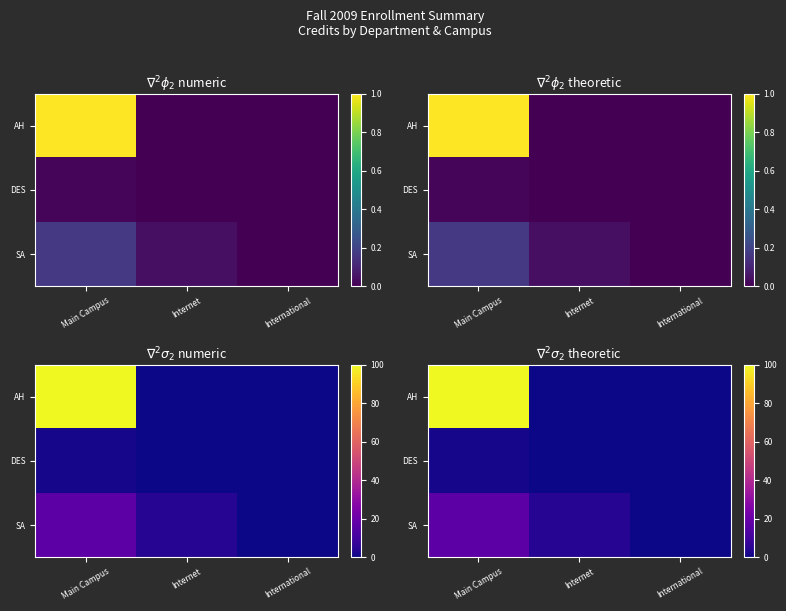

Which series changed the most between Main Campus and Internet?

row_0